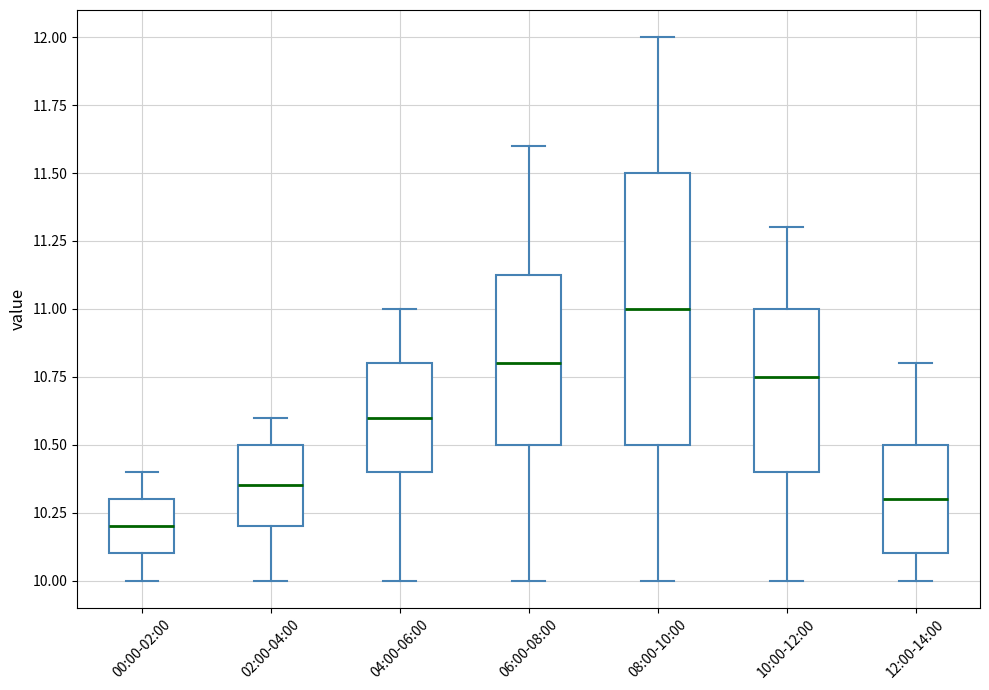

Which box has the lowest median line?

00:00-02:00